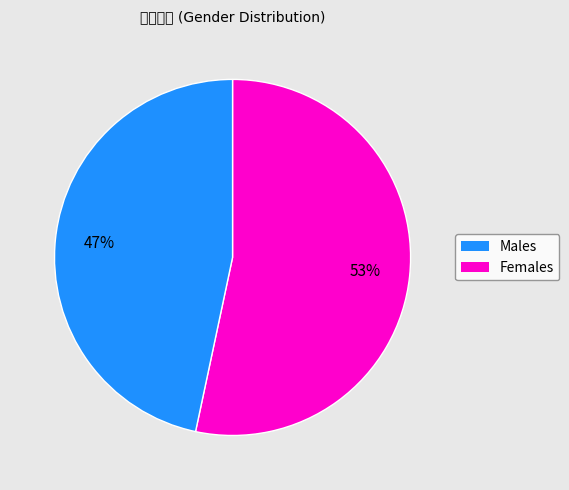

To the nearest percent, what is the average slice percentage?

50%